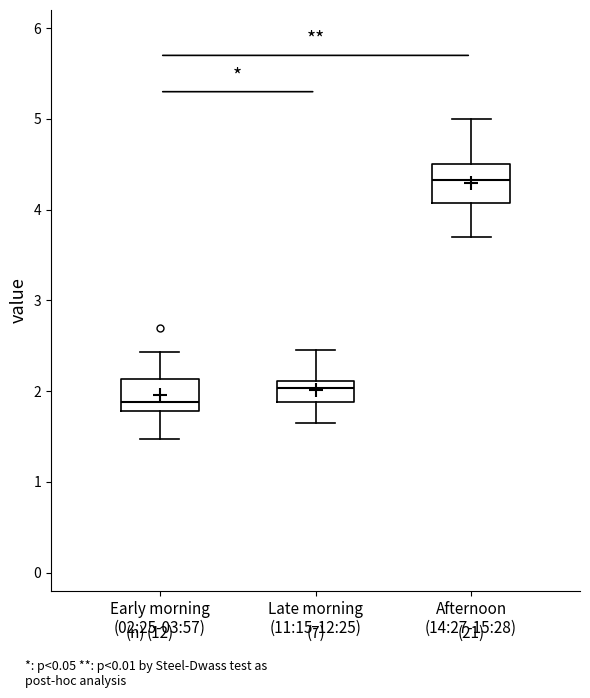

Reading left to right, transcribe this box plot: for each box, give where its median line is, the range the box spans, and where its two whiskers end, as read against the y-axis. The values are not printed on the chart, so give them approximately, as read against the axis.

Early morning (02:25-03:57): median 1.9, box 1.8 to 2.1, whiskers 1.5 to 2.4
Late morning (11:15-12:25): median 2.0, box 1.9 to 2.1, whiskers 1.7 to 2.5
Afternoon (14:27-15:28): median 4.3, box 4.1 to 4.5, whiskers 3.7 to 5.0